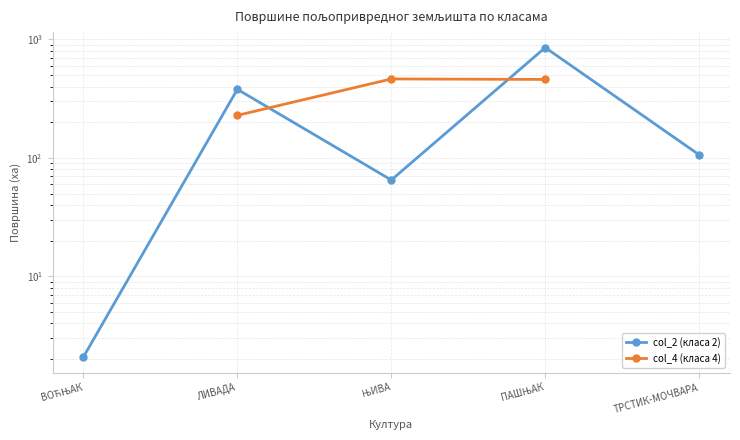

The col_4 (класа 4) series shows 228.7 at ЛИВАДА. True or false?

True